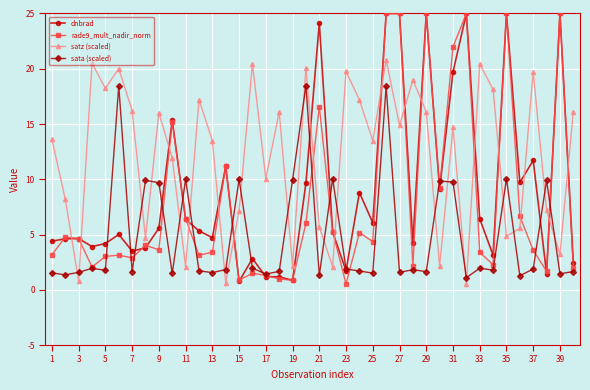

What are all the series names shown in the legend?

dnbrad, rade9_mult_nadir_norm, satz (scaled), sata (scaled)